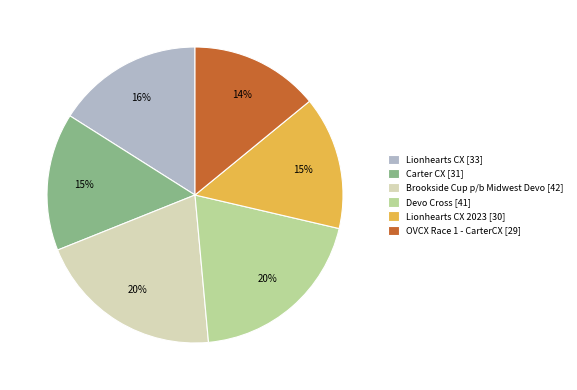

Between Lionhearts CX 2023 [30] and Devo Cross [41], which is larger?

Devo Cross [41]